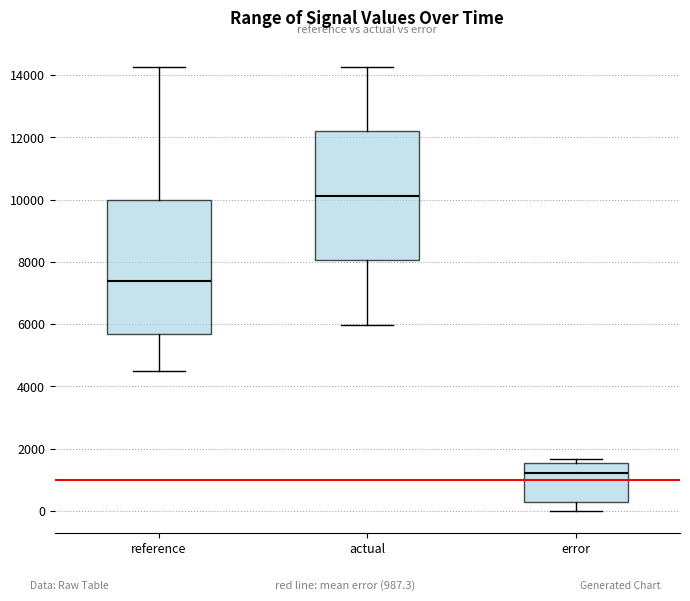

Reading left to right, read every box against the y-axis: the position of its median line, the range the box covers, and the ends of its whiskers. The values are not printed on the chart, so give them approximately, as read against the axis.

reference: median 7400, box 5600 to 10000, whiskers 4600 to 14200
actual: median 10200, box 8000 to 12200, whiskers 6000 to 14200
error: median 1200, box 200 to 1600, whiskers 0 to 1600 (just above the box's upper edge)